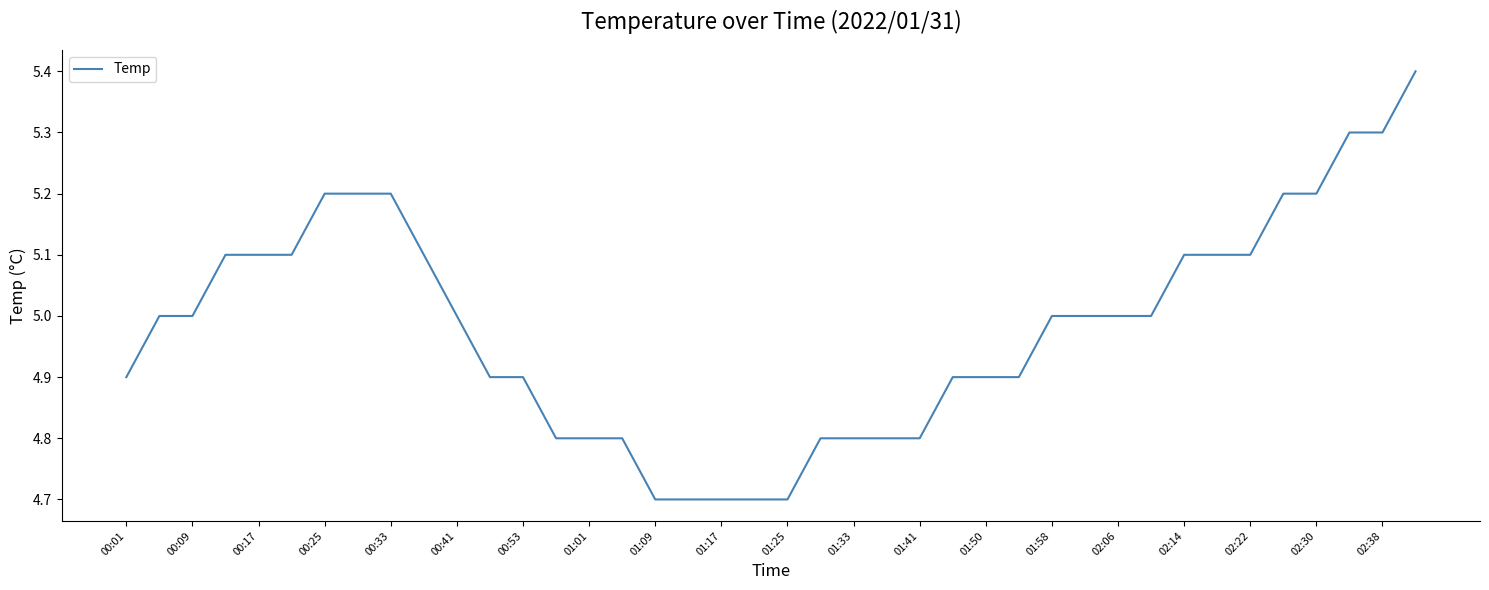

What is the maximum value shown in the chart?

5.4